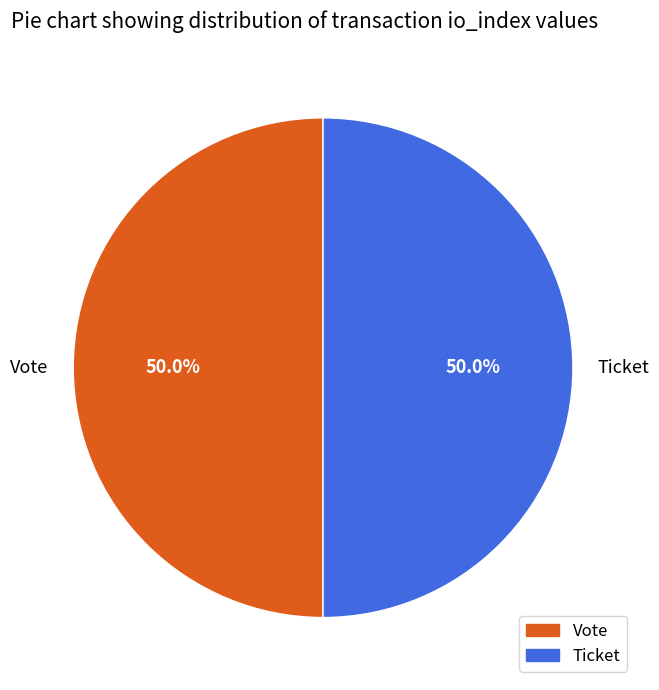

Approximately how many times larger is the value at Vote compared to Ticket?

1.0